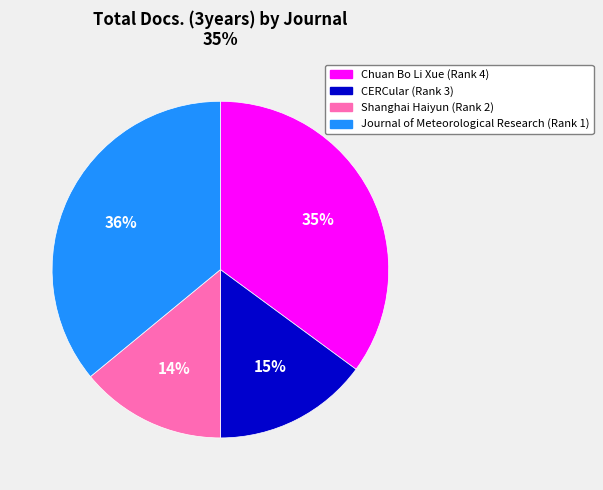

Which has a higher value, Journal of Meteorological Research (Rank 1) or Chuan Bo Li Xue (Rank 4)?

Journal of Meteorological Research (Rank 1)